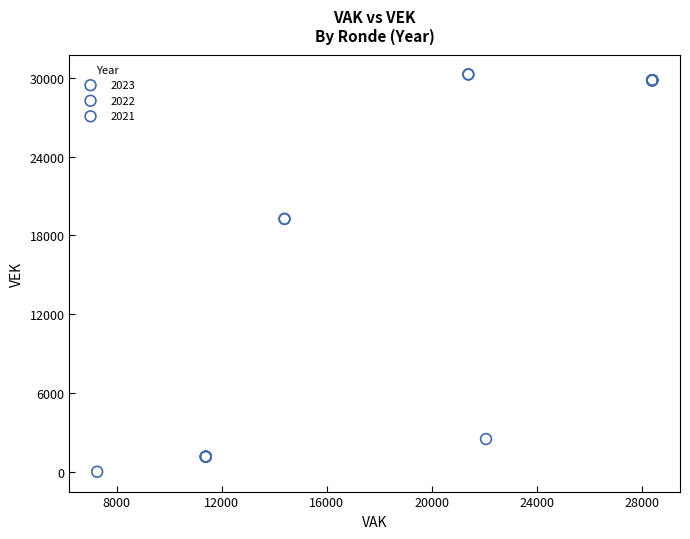

Which series contains the lowest Y value?

2021